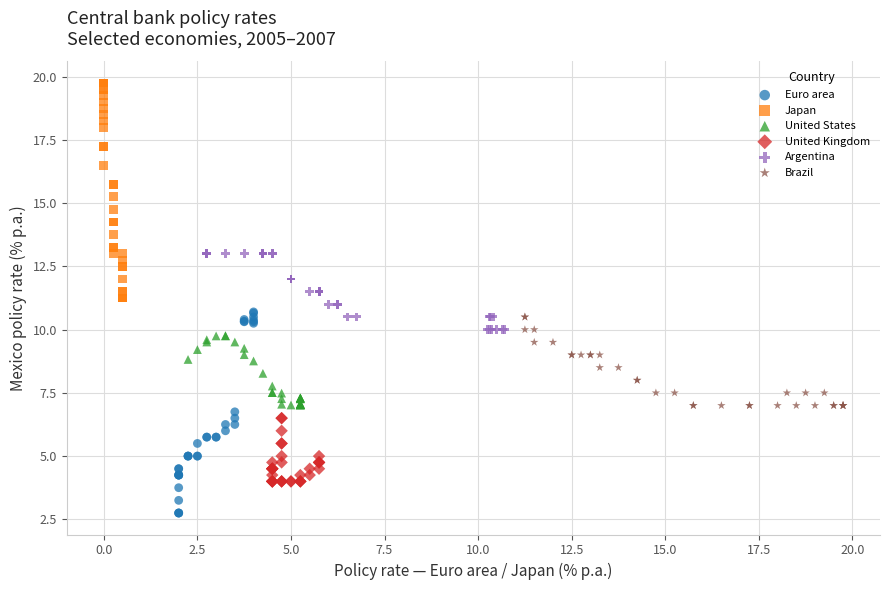

Which series has the widest spread of Y values?

Japan